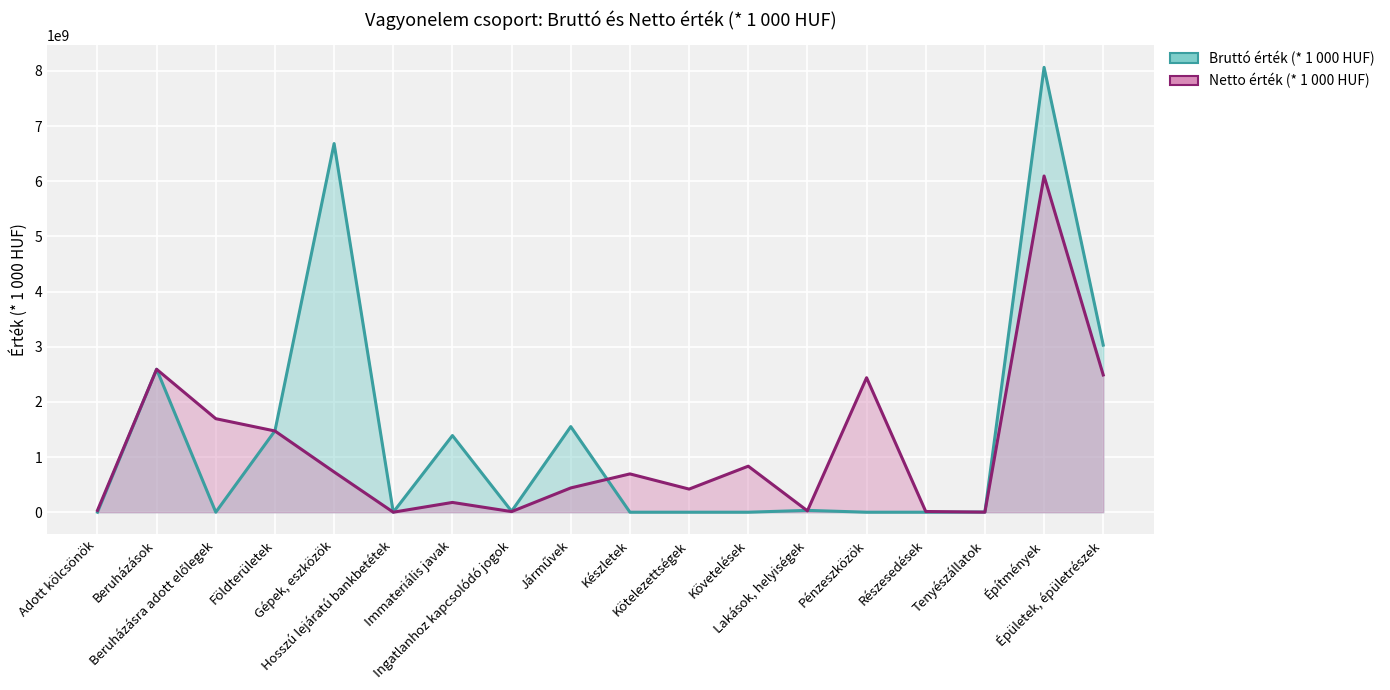

Is it true that Bruttó érték (* 1 000 HUF) equals 12744649027 at Építmények?

False